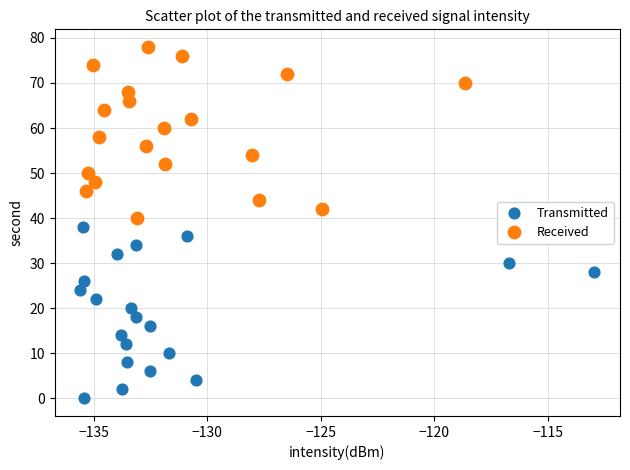

Which series contains the lowest Y value?

Transmitted